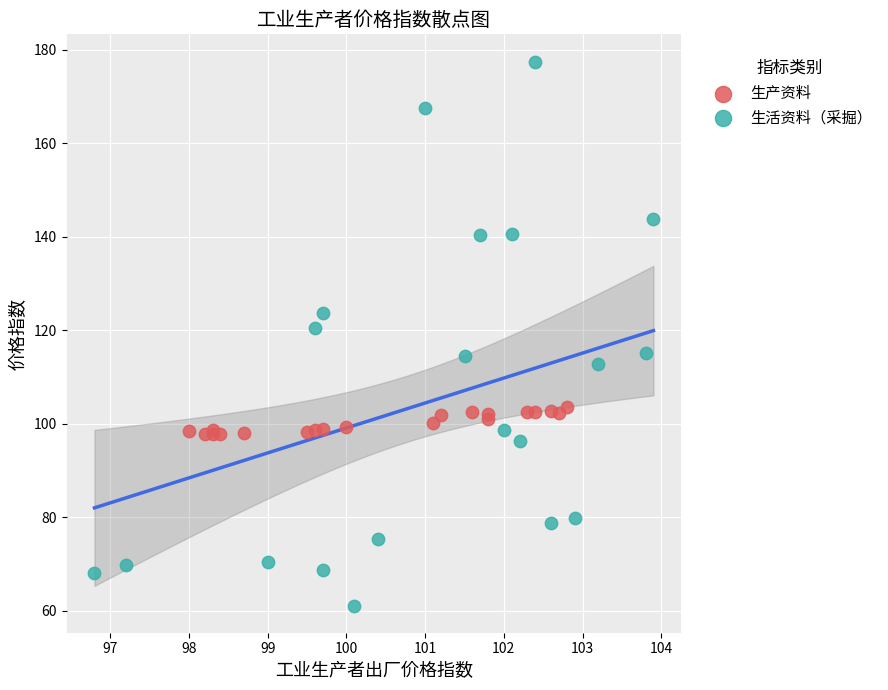

Which series has the widest spread of Y values?

生活资料（采掘）